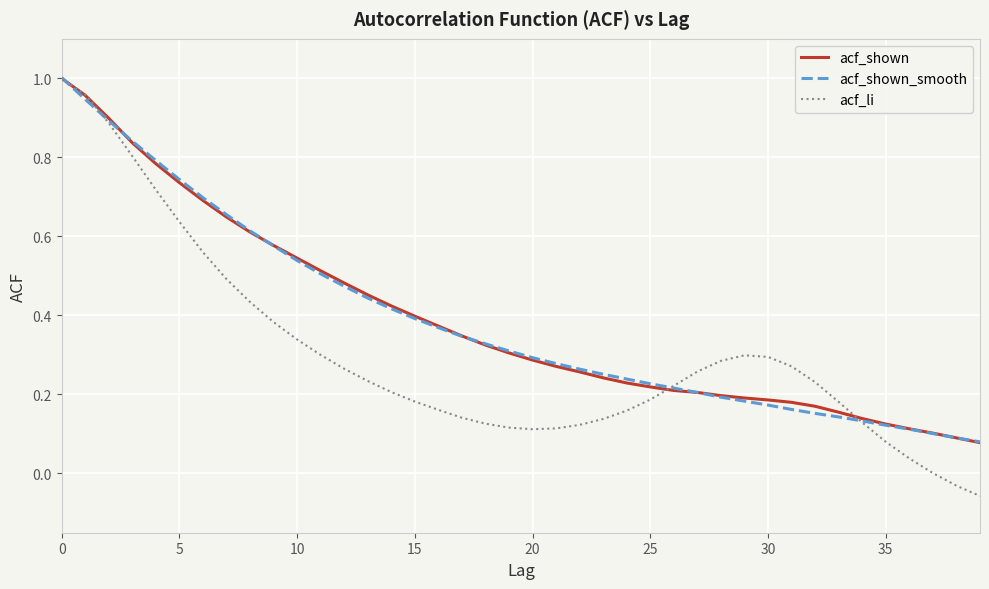

Which series has the widest spread of values?

acf_li